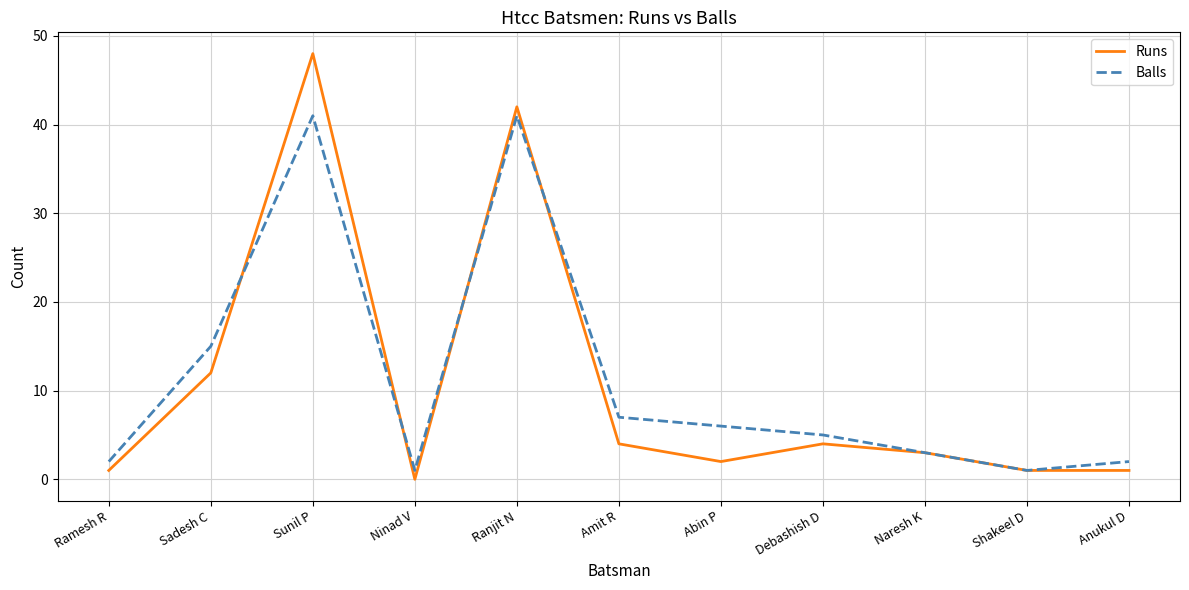

Which series has the largest total across all categories?

Balls